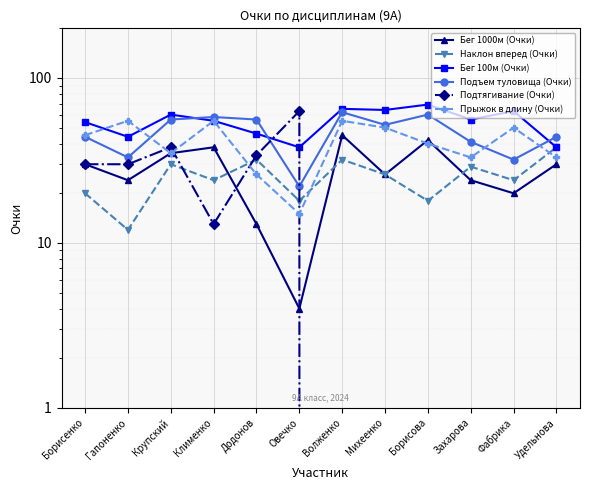

At Борисенко, list the series in order from smallest to largest.

Наклон вперед (Очки), Бег 1000м (Очки), Подтягивание (Очки), Подъем туловища (Очки), Прыжок в длину (Очки), Бег 100м (Очки)